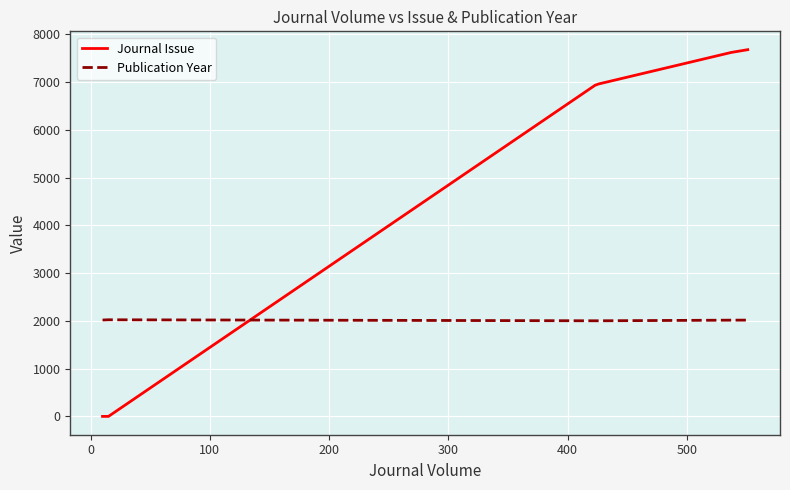

Which series has the largest total across all categories?

Journal Issue